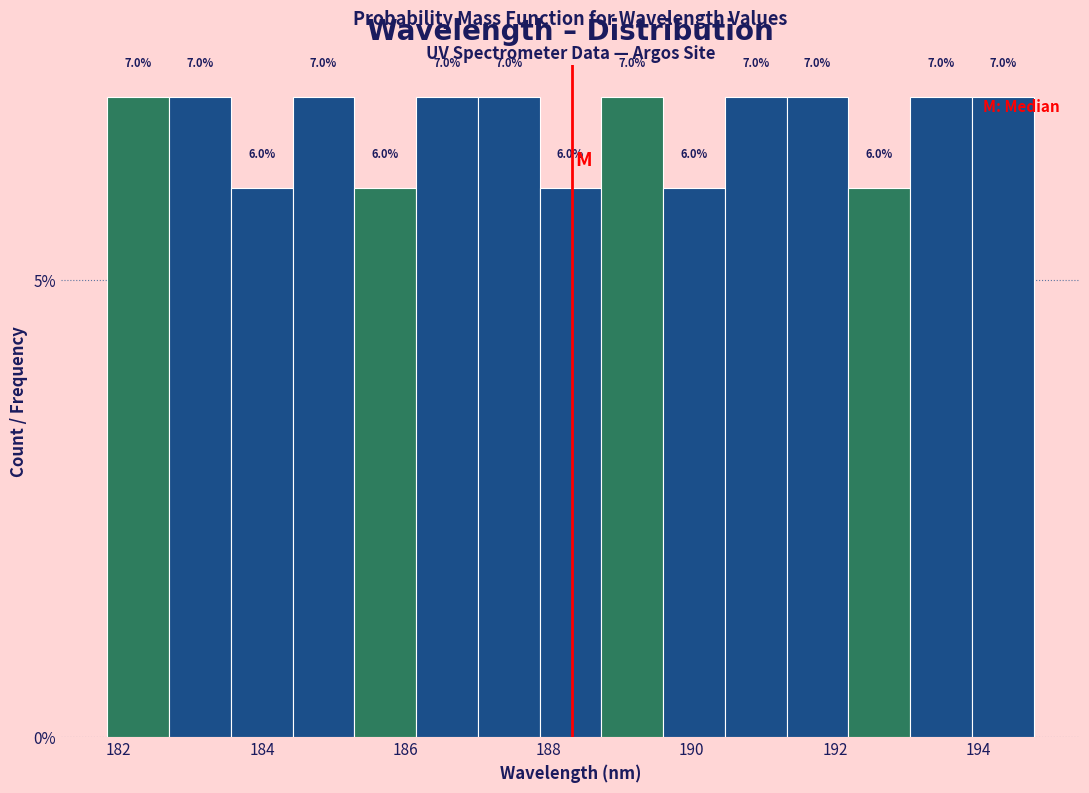

What is the height of the bar covering 187.0 to 187.8 on the x-axis? The bar edges are not printed on the chart, so give them approximately, as read against the axis.

7.0